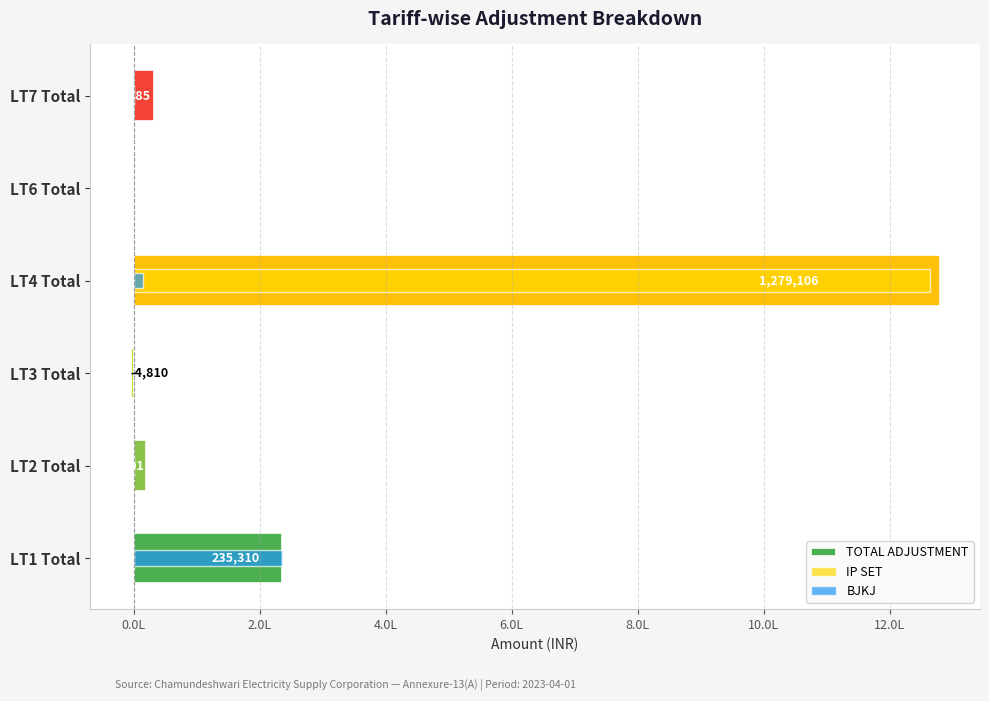

Is the value of BJKJ at LT4 Total greater than the value of TOTAL ADJUSTMENT at LT6 Total?

Yes